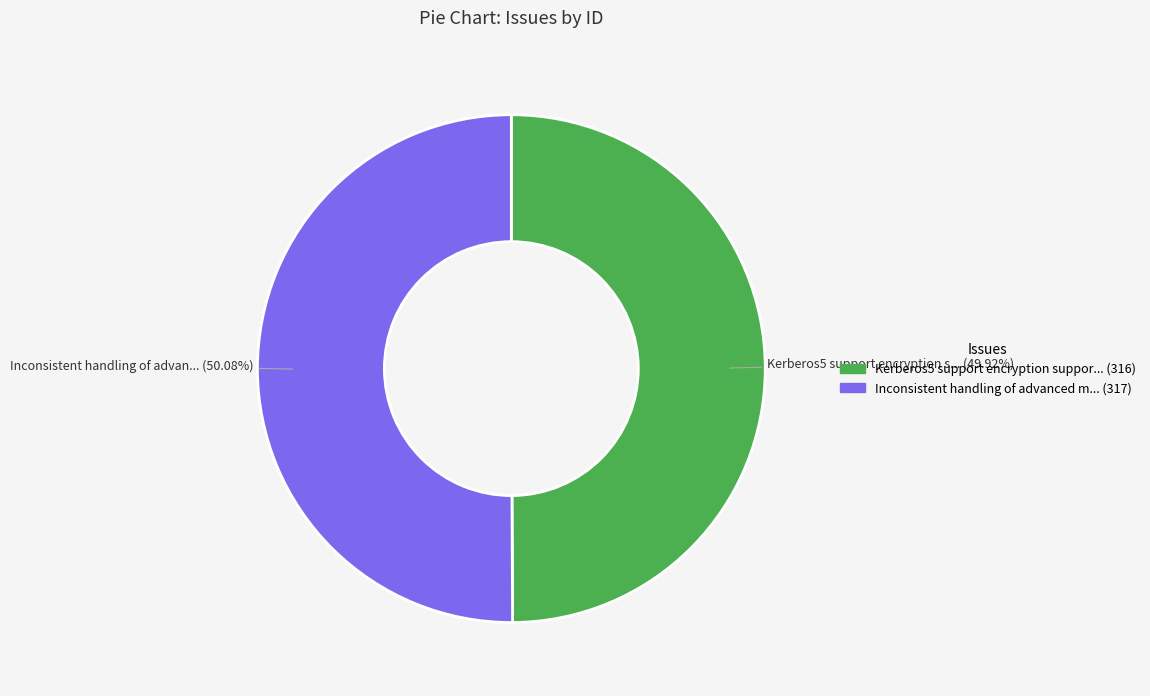

Is there any slice that represents more than half of the pie?

Yes